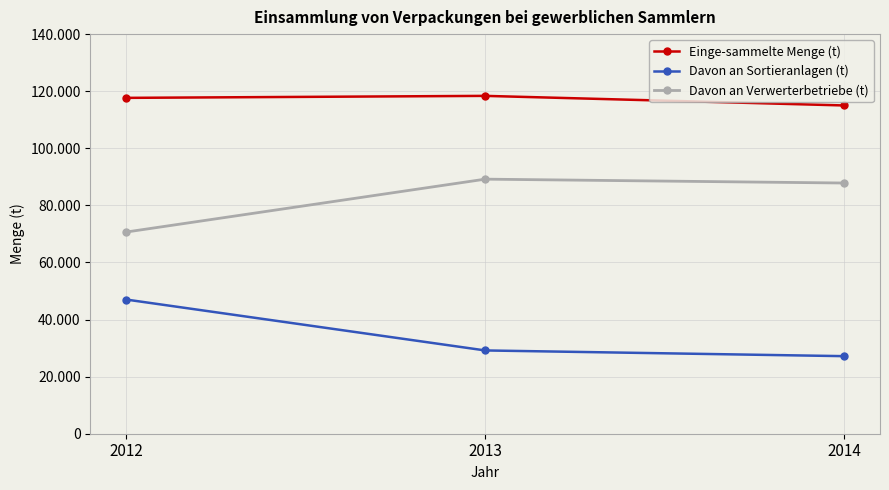

List the series in order of their overall mean, highest first.

Einge-sammelte Menge (t), Davon an Verwerterbetriebe (t), Davon an Sortieranlagen (t)